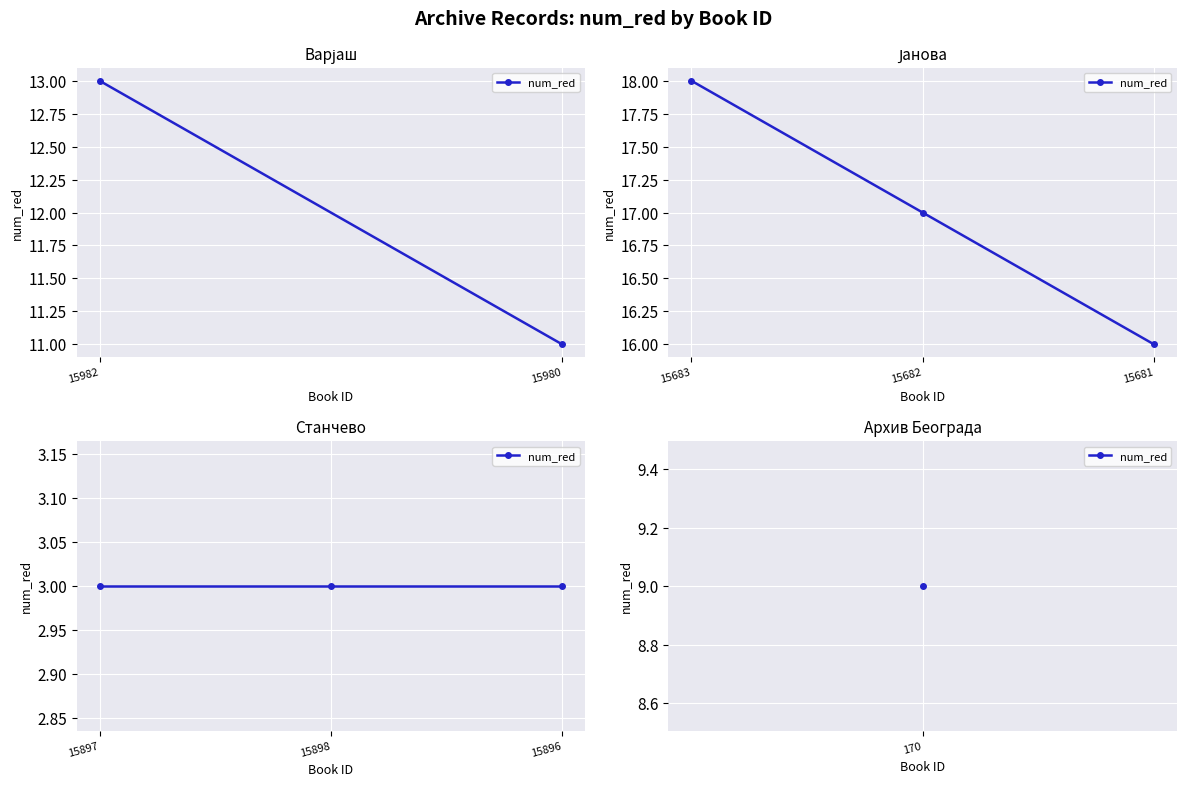

What is the ratio of the value at 170 to the value at 15897?

3.0